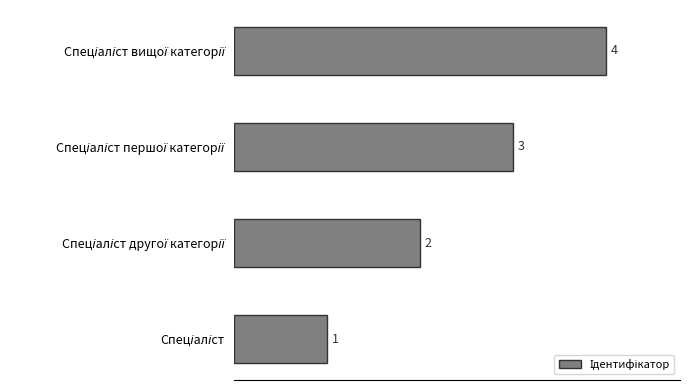

What is the difference between the maximum and minimum values?

3